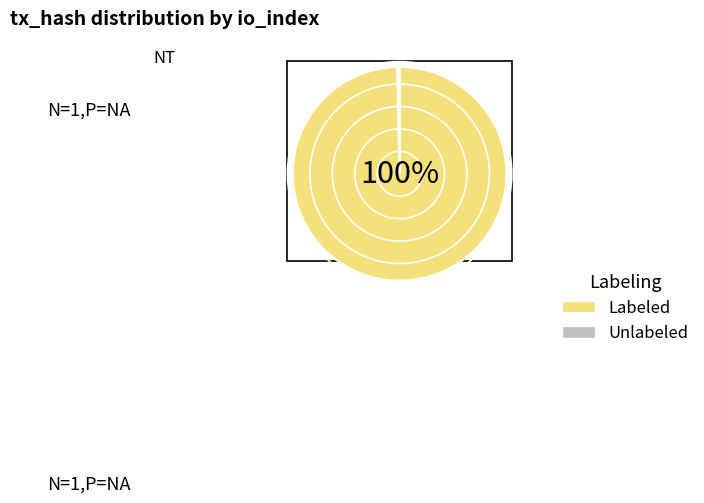

True or false: Labeled accounts for 100% of the total.

True